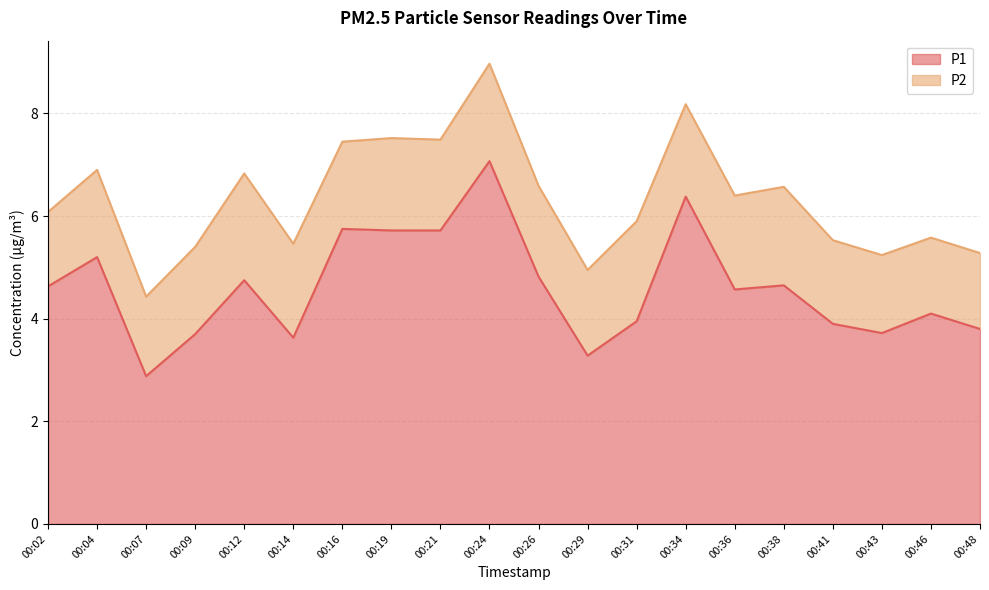

True or false: the data shows 2.5 at 00:38.

False